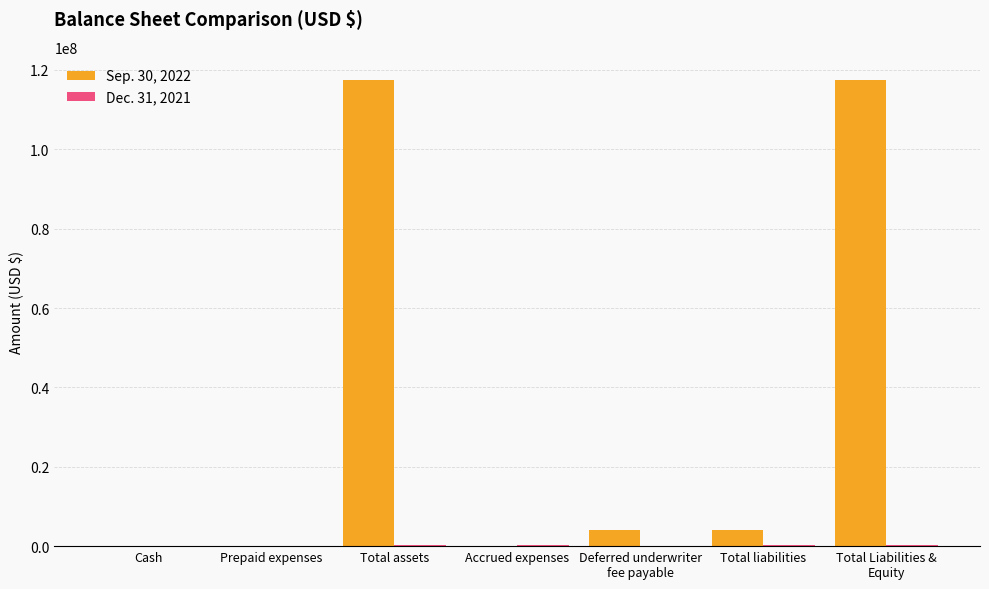

What is the greatest value displayed?

117427097